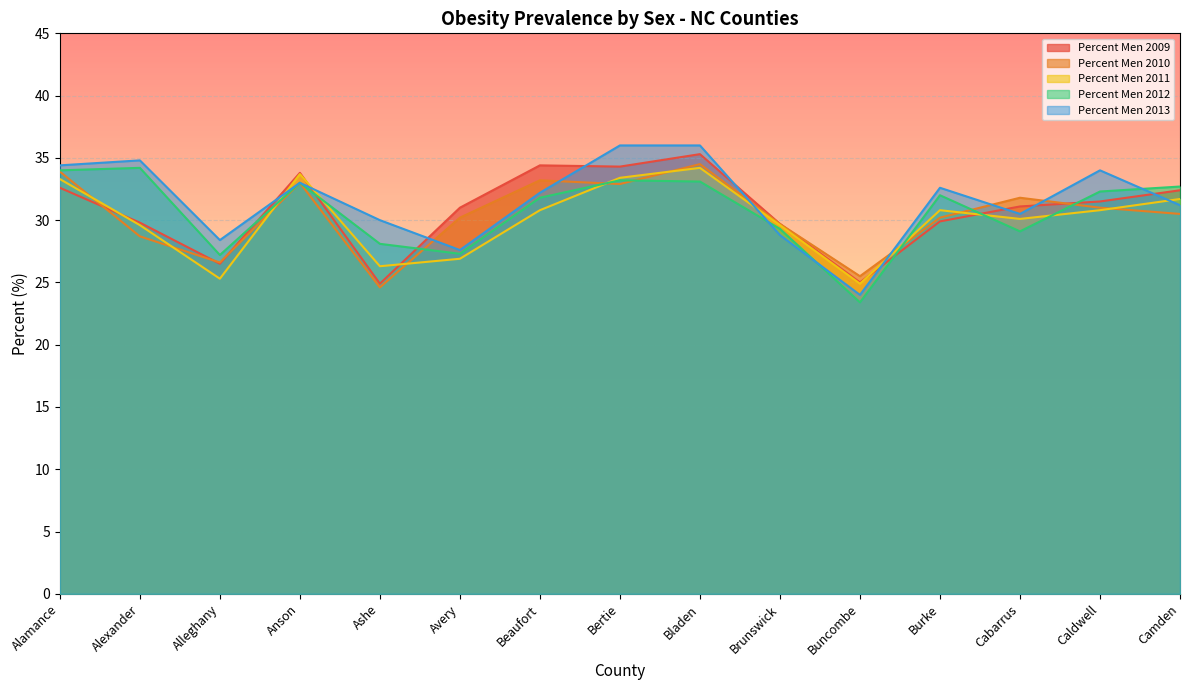

What are all the series names shown in the legend?

Percent Men 2009, Percent Men 2010, Percent Men 2011, Percent Men 2012, Percent Men 2013